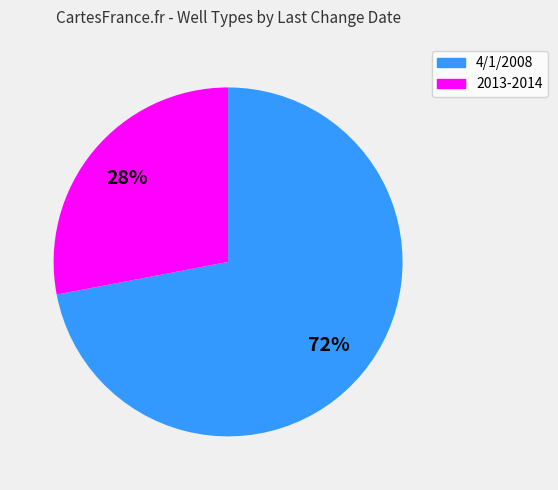

Do 4/1/2008 and 2013-2014 together represent more than half of the pie?

Yes